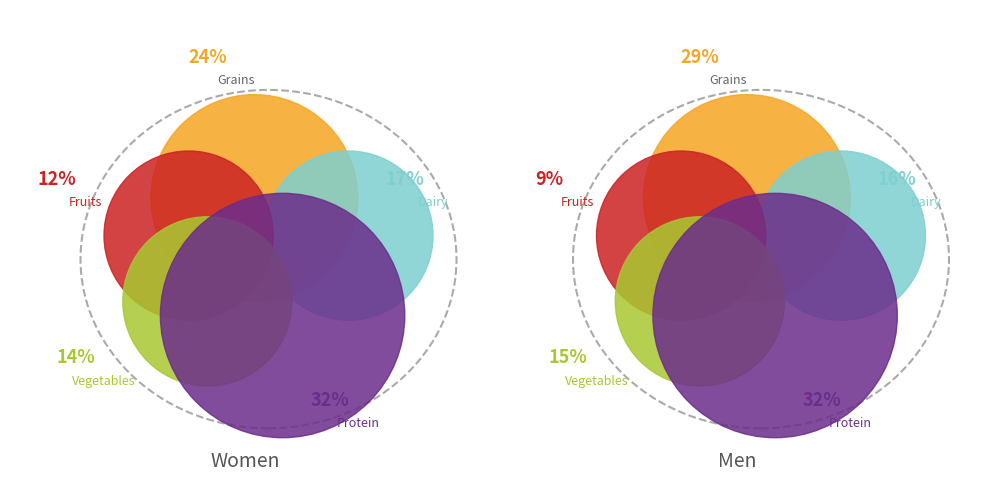

Does Women represent more than half of the total?

Yes